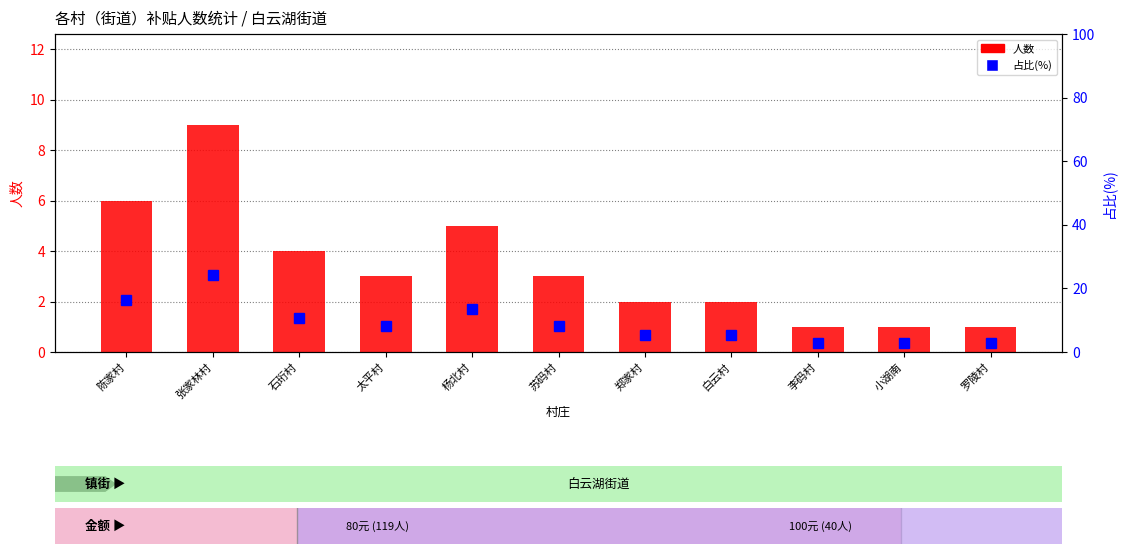

What is the label of the 7th bar from the right?

杨北村